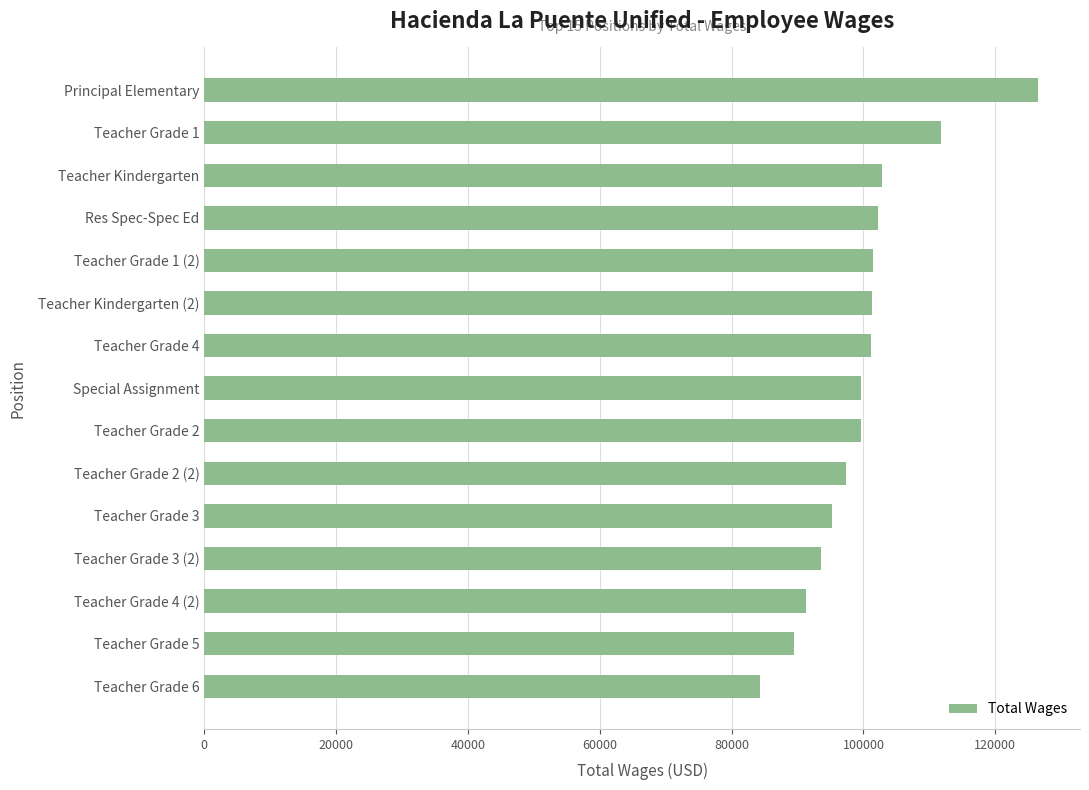

What is the sum of the values at Teacher Grade 5 and Res Spec-Spec Ed?

191667